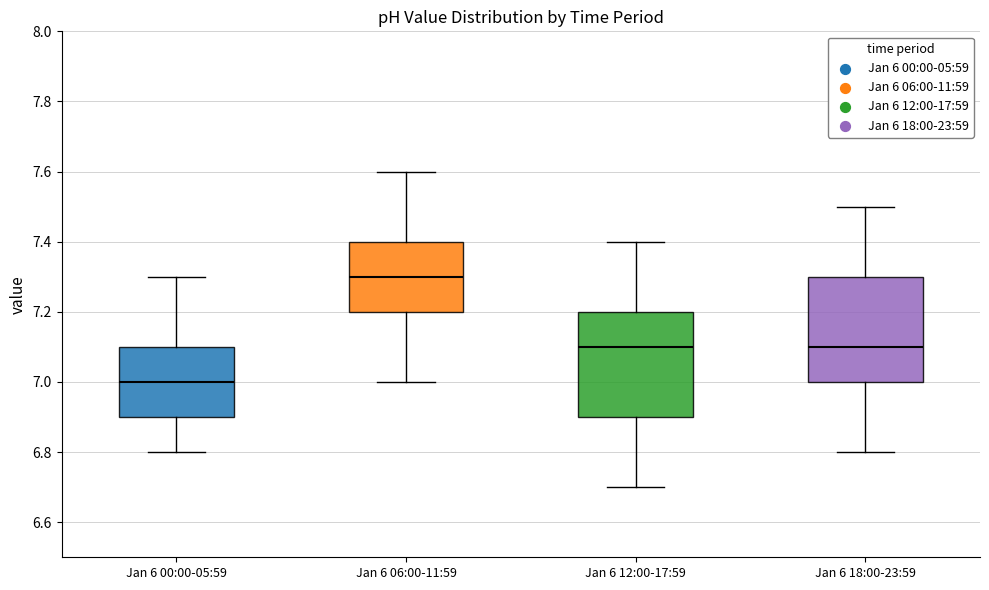

Reading left to right, transcribe this box plot: for each box, give where its median line is, the range the box spans, and where its two whiskers end, as read against the y-axis. The values are not printed on the chart, so give them approximately, as read against the axis.

Jan 6 00:00-05:59: median 7.0, box 6.9 to 7.1, whiskers 6.8 to 7.3
Jan 6 06:00-11:59: median 7.3, box 7.2 to 7.4, whiskers 7.0 to 7.6
Jan 6 12:00-17:59: median 7.1, box 6.9 to 7.2, whiskers 6.7 to 7.4
Jan 6 18:00-23:59: median 7.1, box 7.0 to 7.3, whiskers 6.8 to 7.5